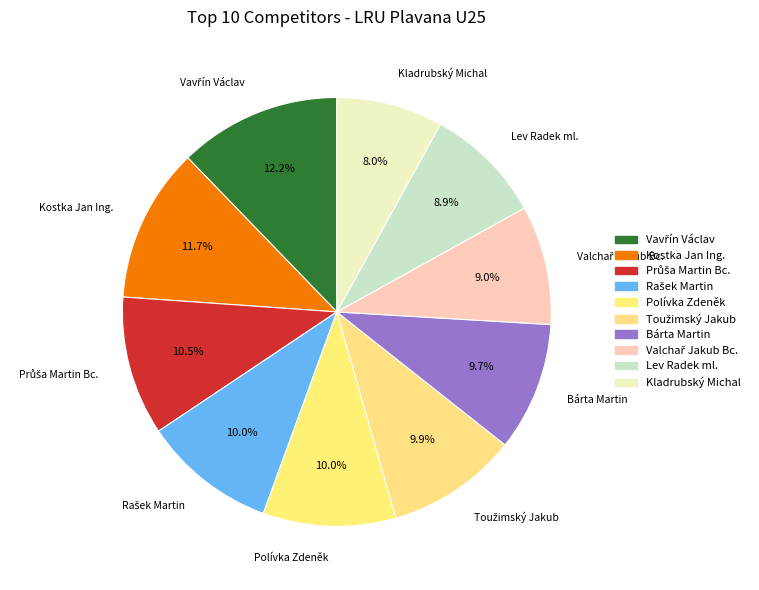

How many segments does this pie chart have?

10